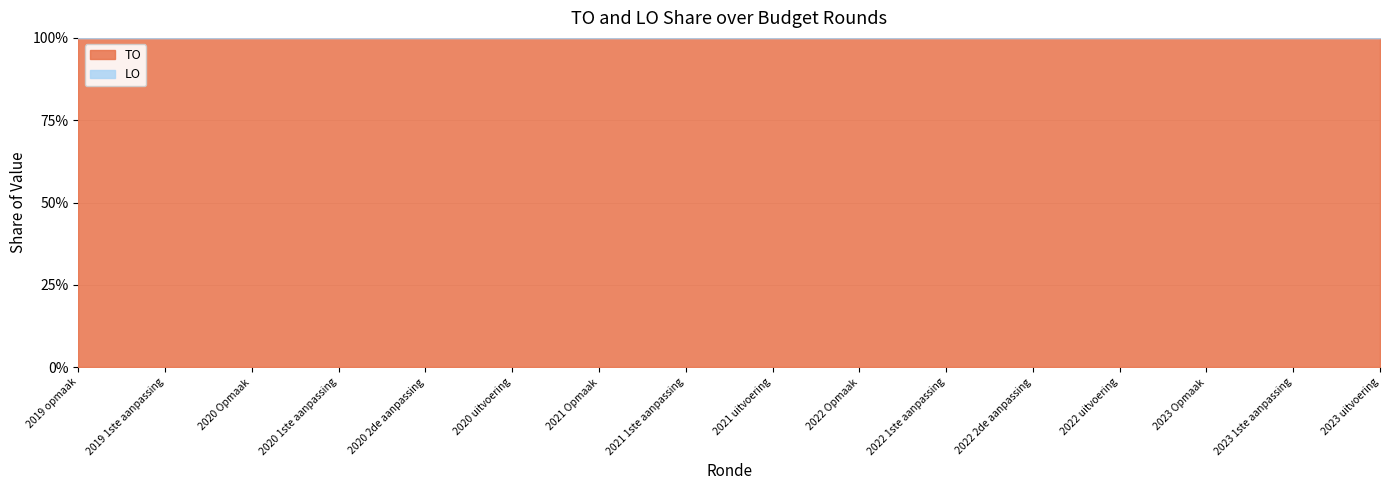

What is the spread (max minus min) of values at 2020 2de aanpassing?

502